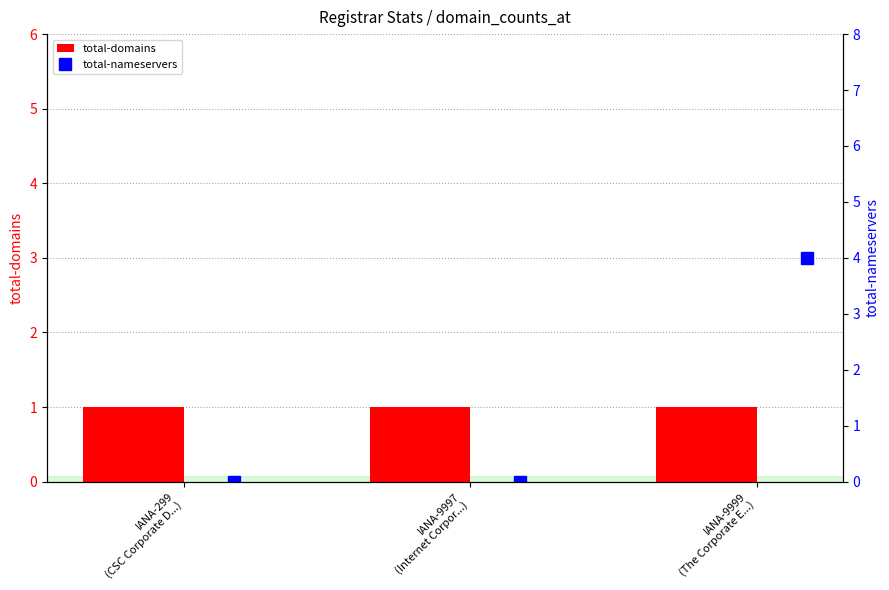

Which category has the highest value across all series?

IANA-9999
(The Corporate E...)